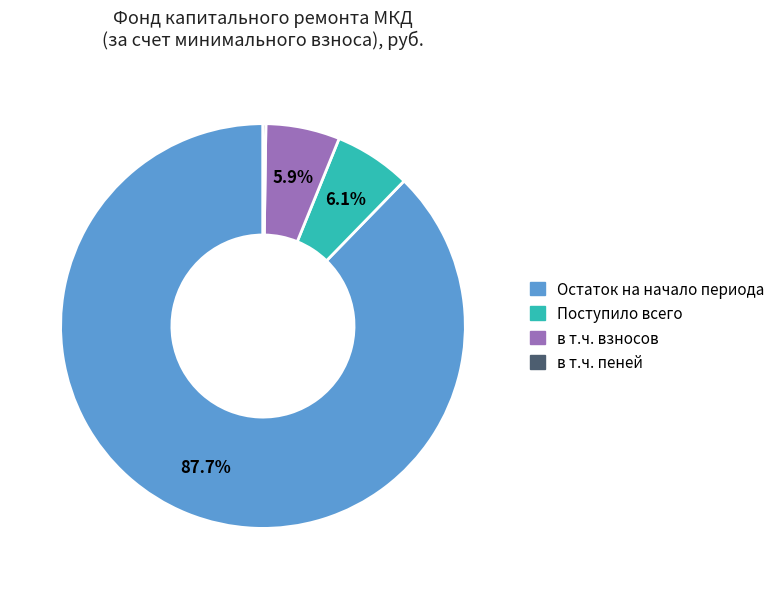

Which slice represents more than half of the pie?

Остаток на начало периода